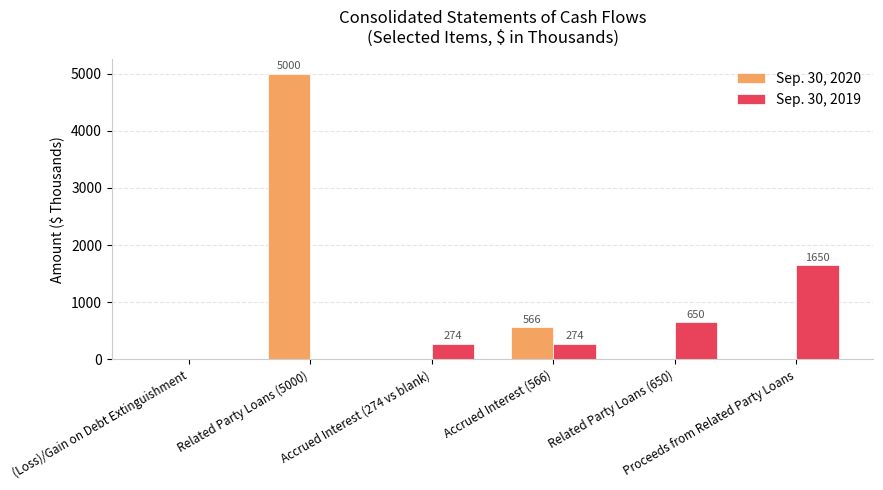

How many distinct data groups are displayed?

2